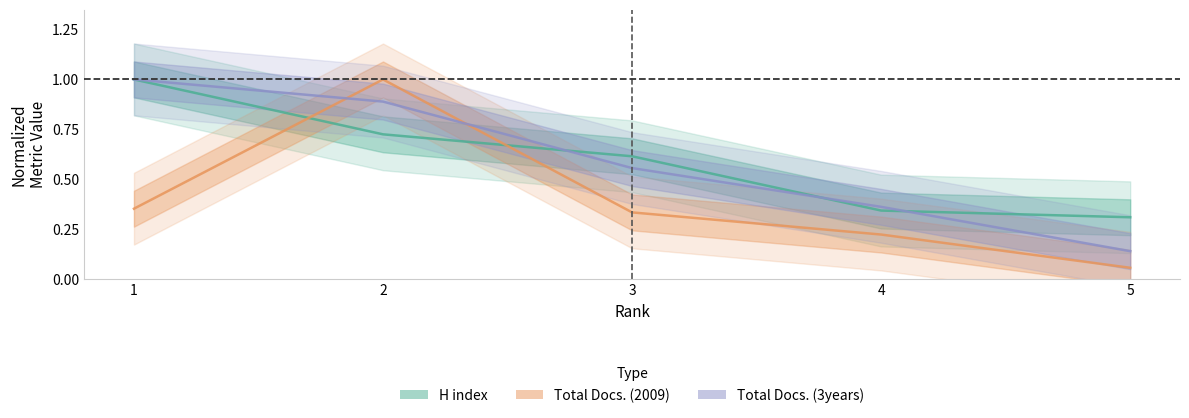

Reading left to right, what are all the values shown in this chart?

H index: 1.0	0.7	0.6	0.3	0.3
Total Docs. (2009): 0.4	1.0	0.3	0.2	0.1
Total Docs. (3years): 1.0	0.9	0.6	0.4	0.1